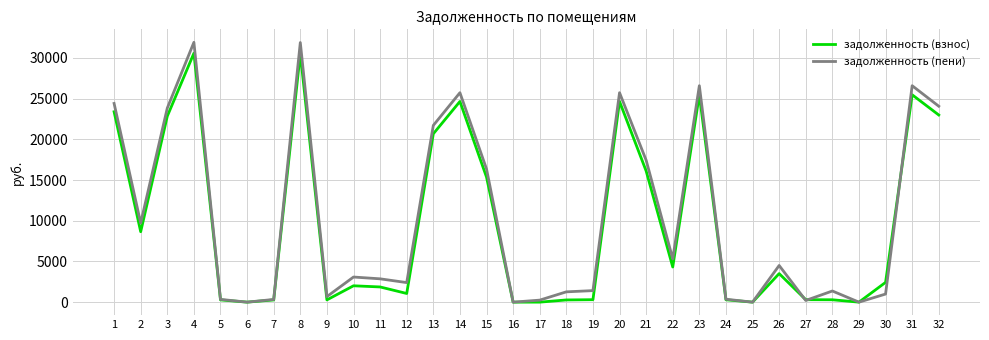

What is the difference between the maximum and minimum values in the задолженность (пени) series?

31909.4